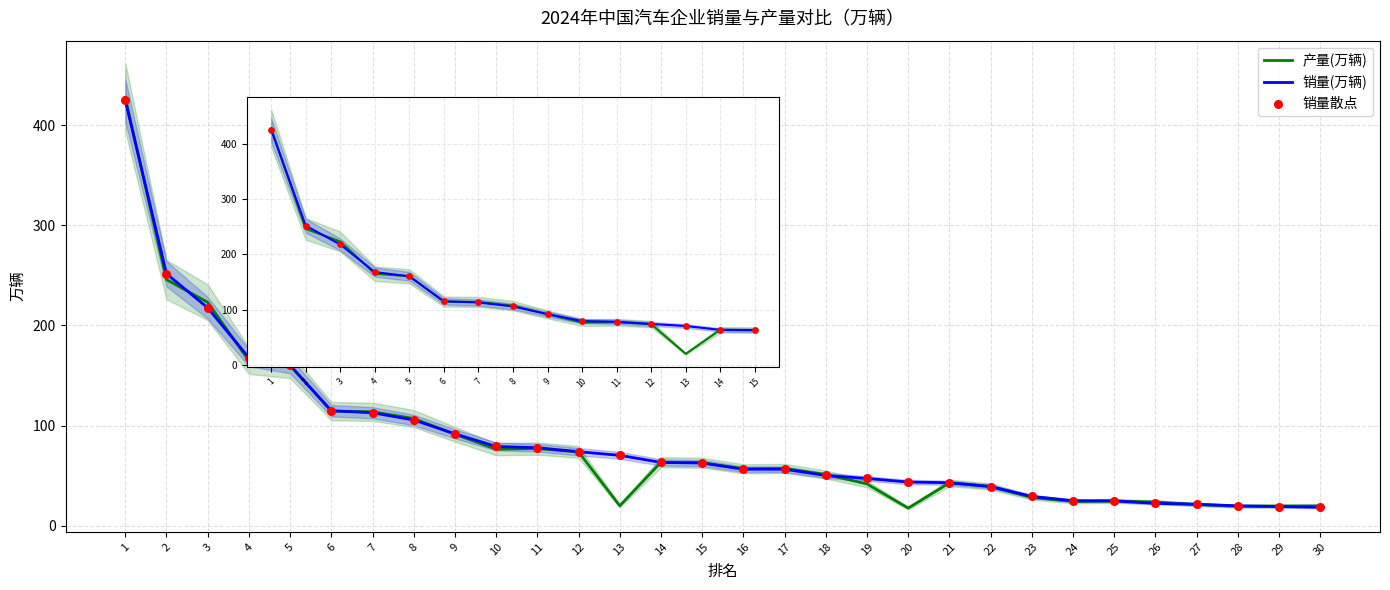

Which series has the widest spread of Y values?

产量(万辆)